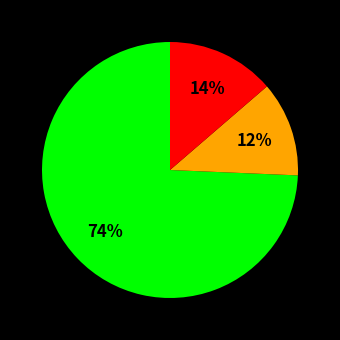

To the nearest percent, what is the difference between the largest and smallest slice percentages?

62%